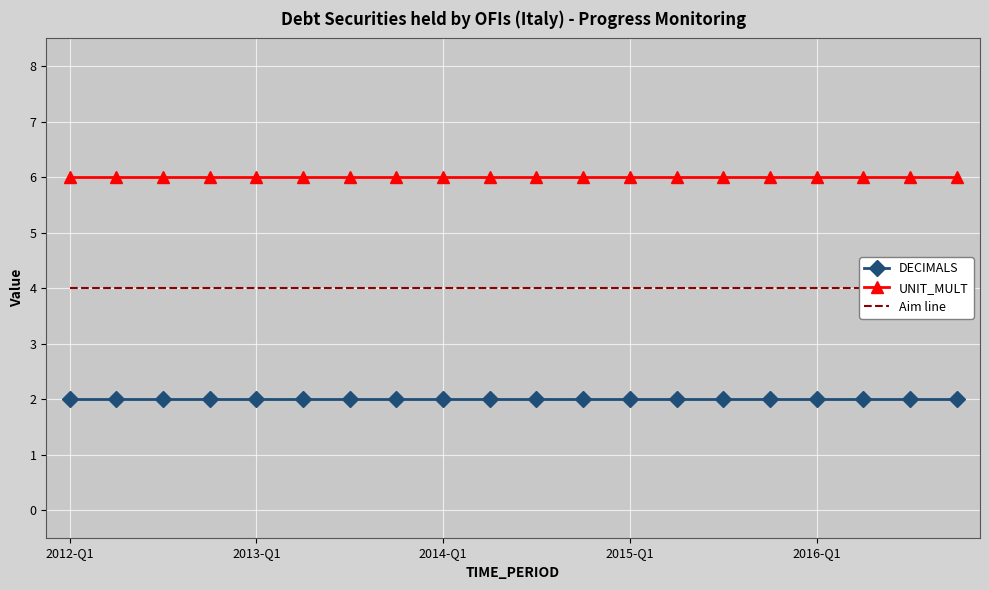

True or false: UNIT_MULT has a value of 9 at 11.

False